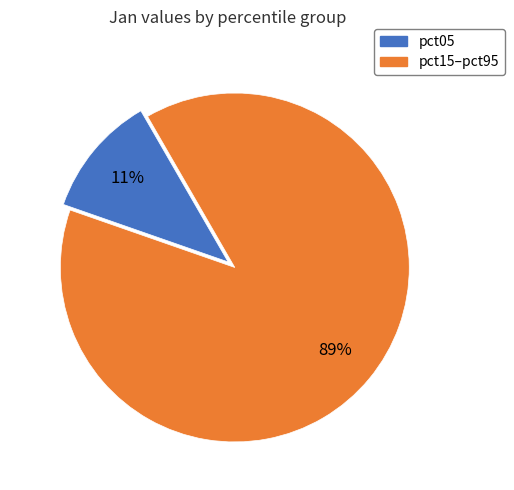

Rank the categories by value from highest to lowest.

pct15–pct95, pct05